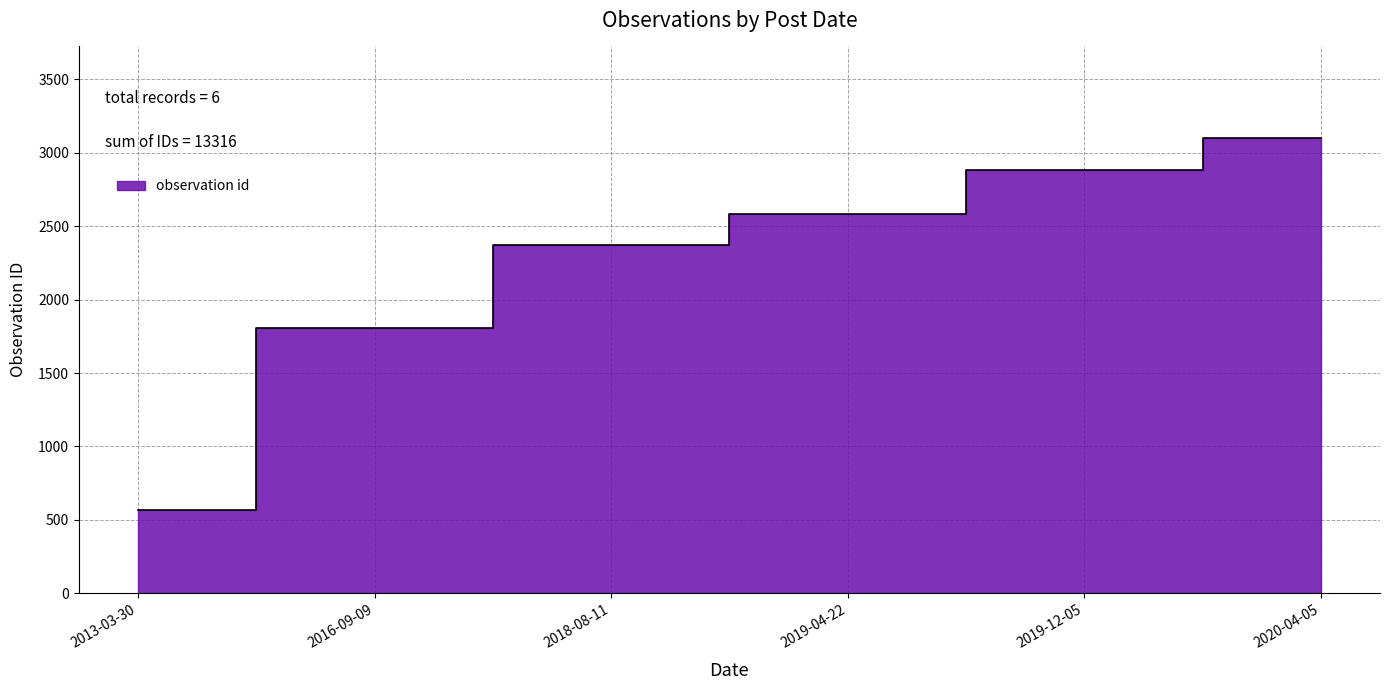

What is the ratio of the value at 2019-12-05 to the value at 2019-04-22?

1.1